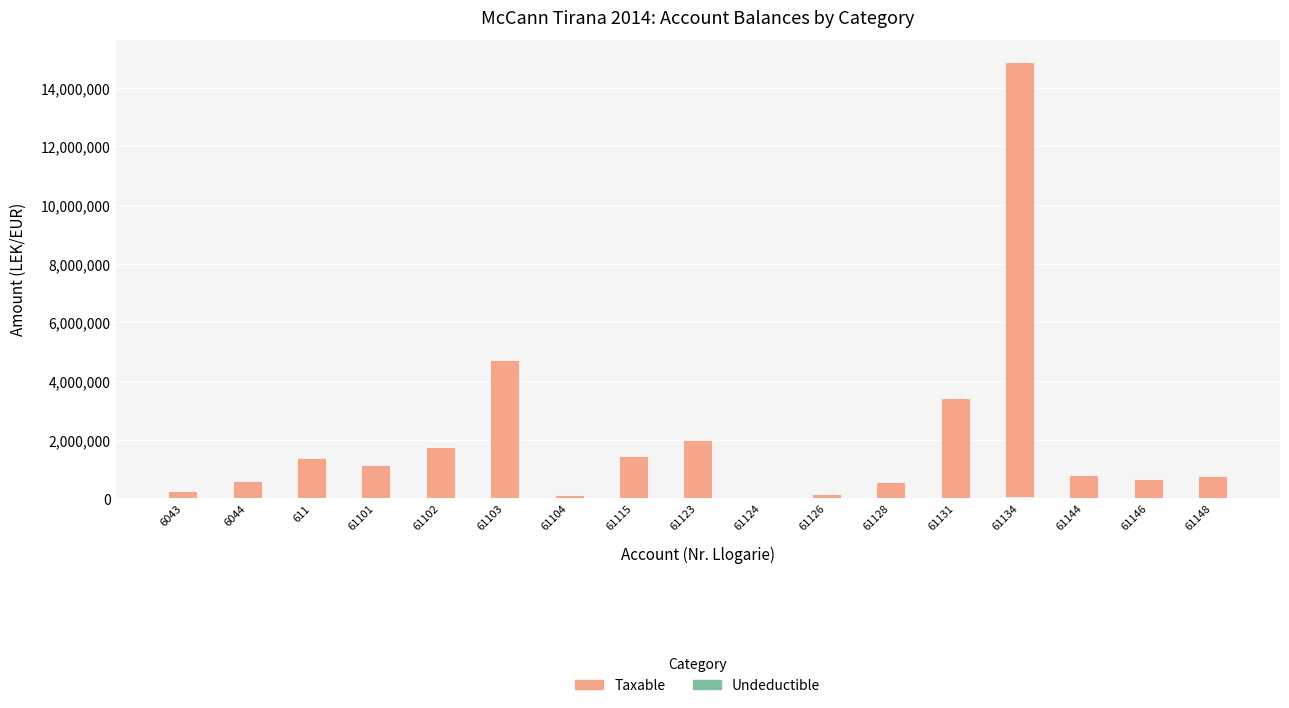

How many bars are there in total?

34